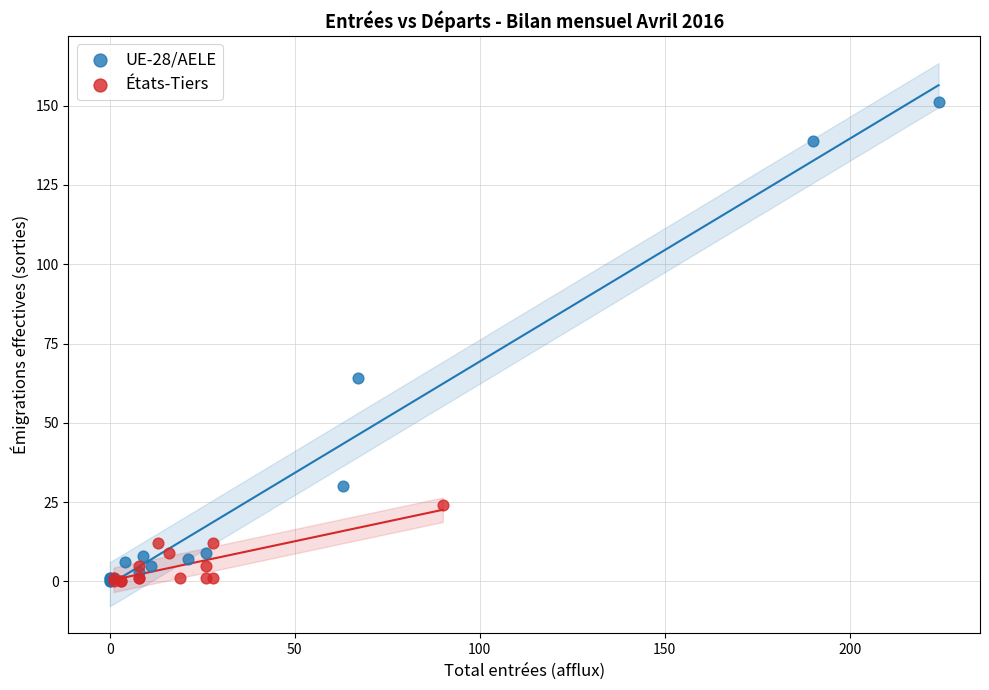

Which series has the largest Y range (max minus min)?

UE-28/AELE